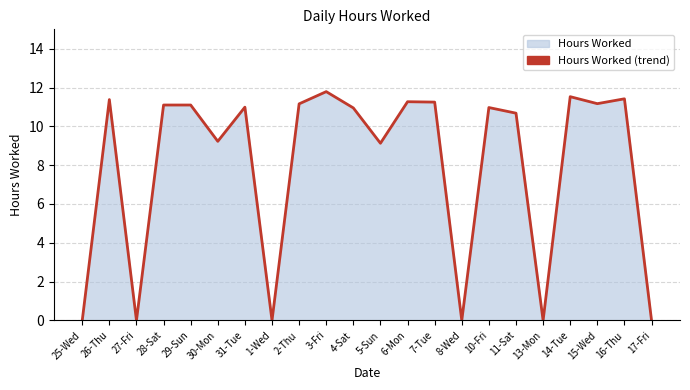

At which category does the chart reach its peak across all series?

3-Fri